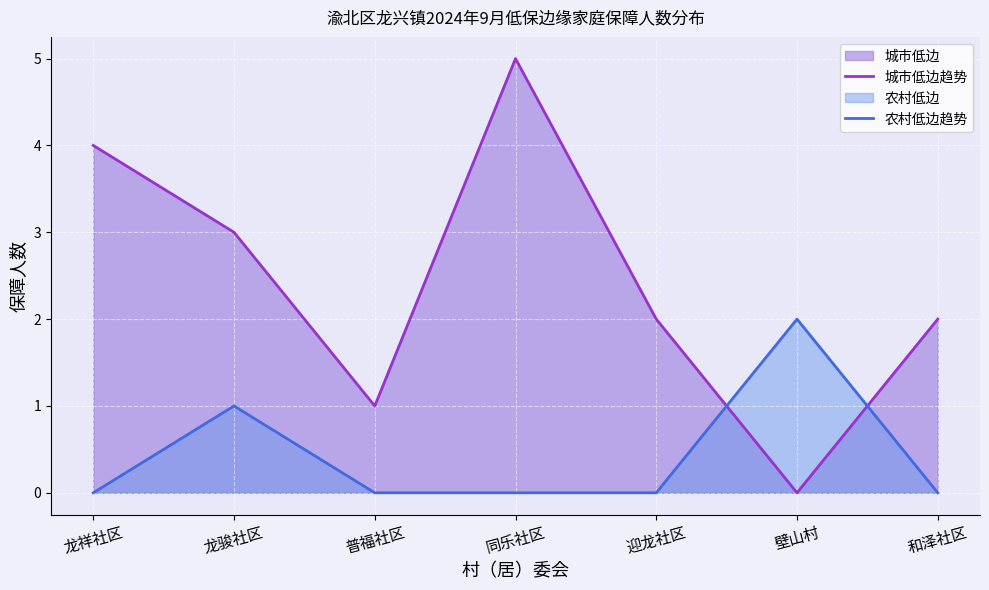

How many lines are shown in the chart?

2